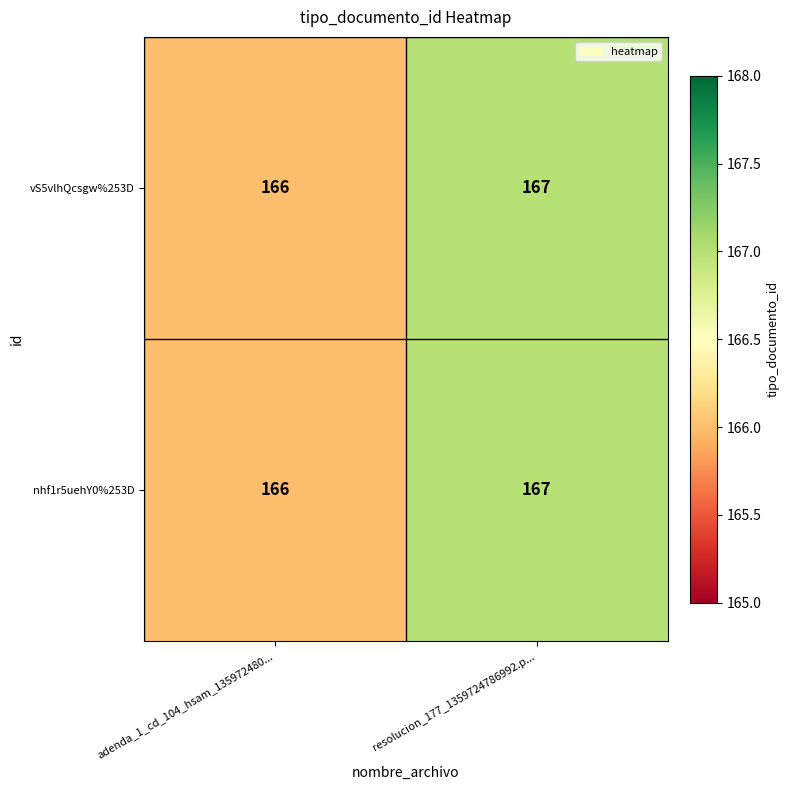

At which category does the chart reach its minimum across all series?

adenda_1_cd_104_hsam_135972480...